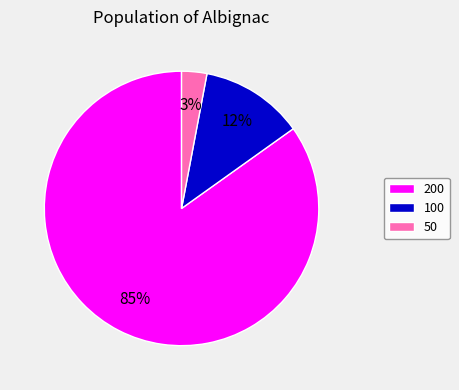

How many segments does this pie chart have?

3